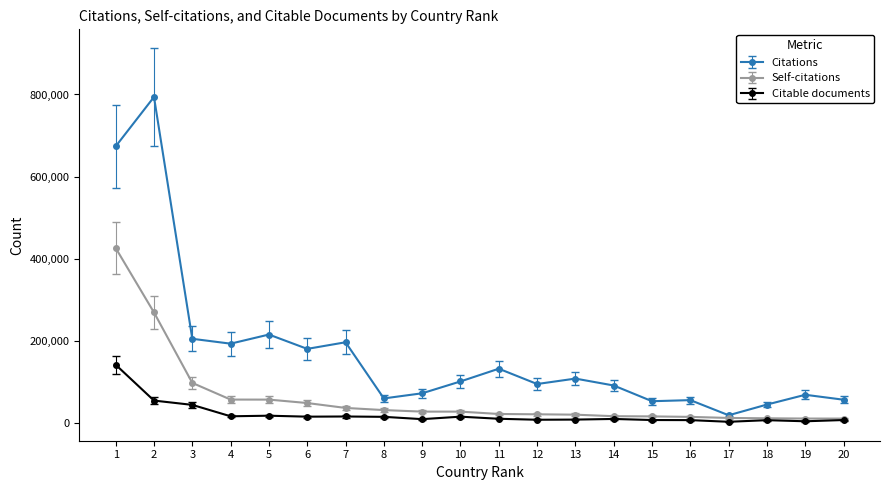

How many lines are shown in the chart?

3